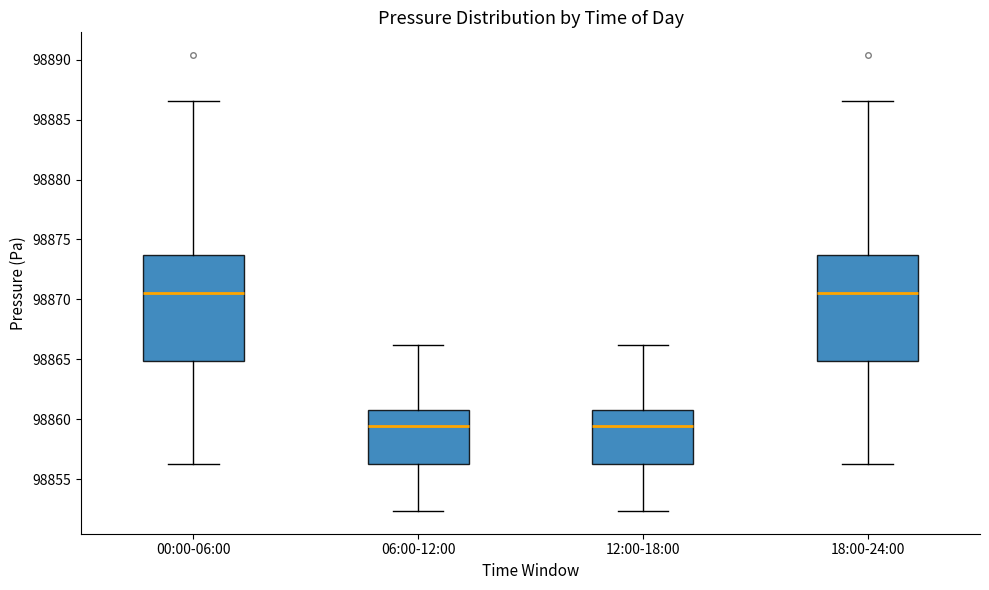

Where does the lower whisker of the box for 18:00-24:00 end on the y-axis? The values are not printed on the chart, so give them approximately, as read against the axis.

98856.5